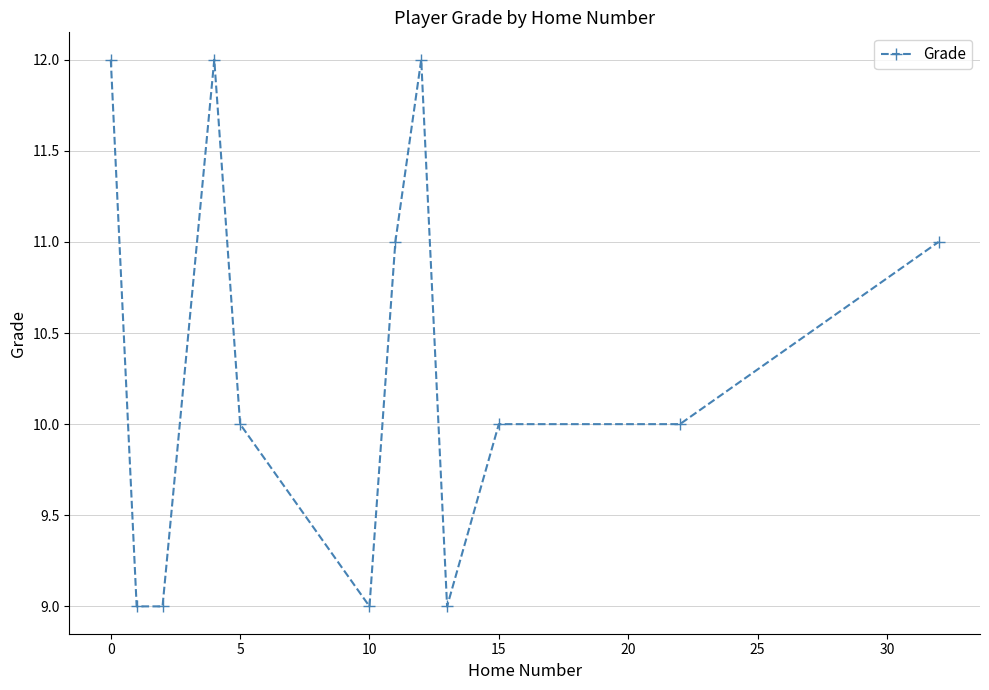

What is the maximum value shown in the chart?

12